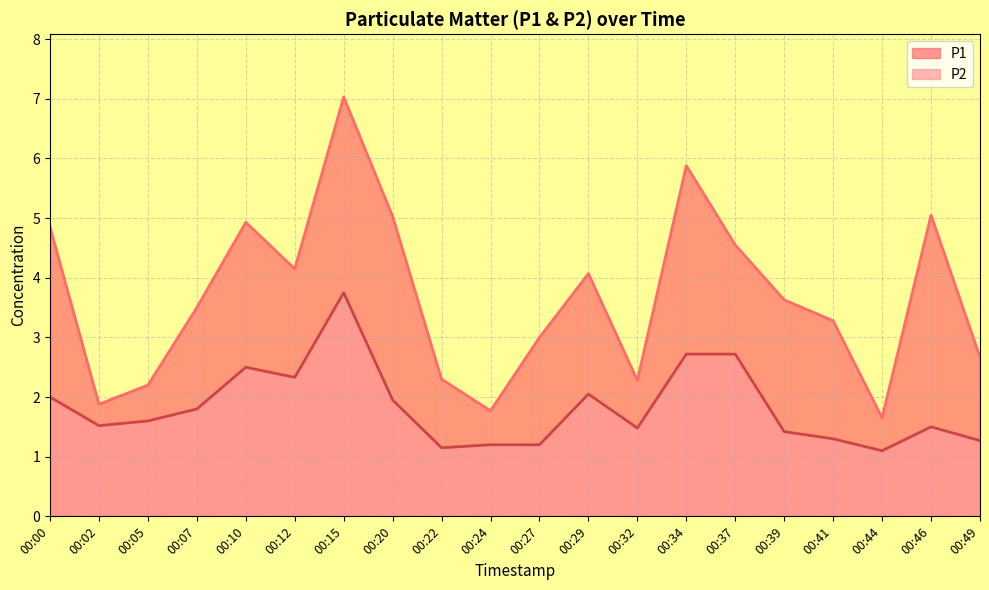

What is the total value across all series at 00:00?

6.8